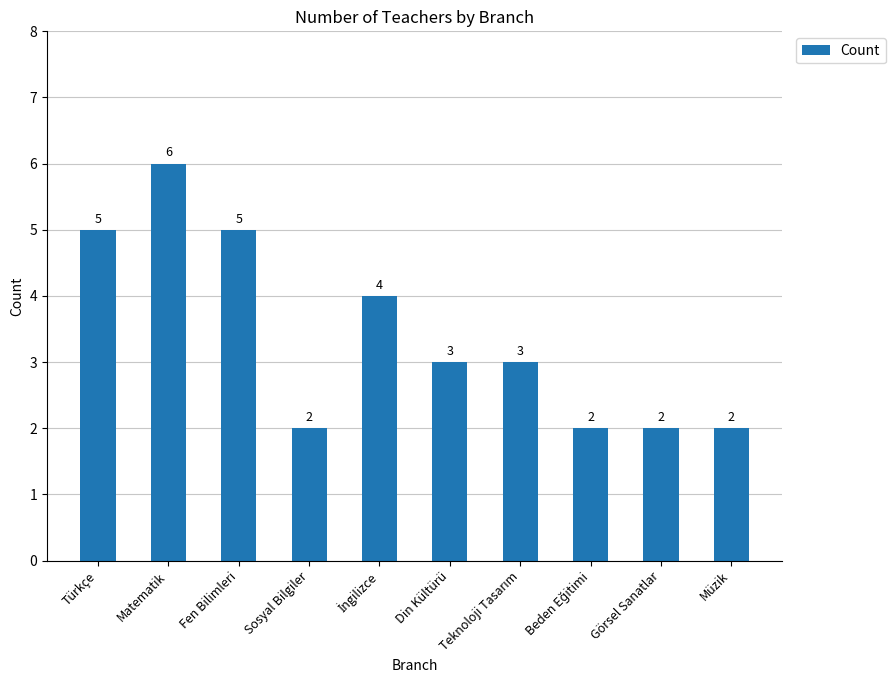

The value at Fen Bilimleri is 5. True or false?

True